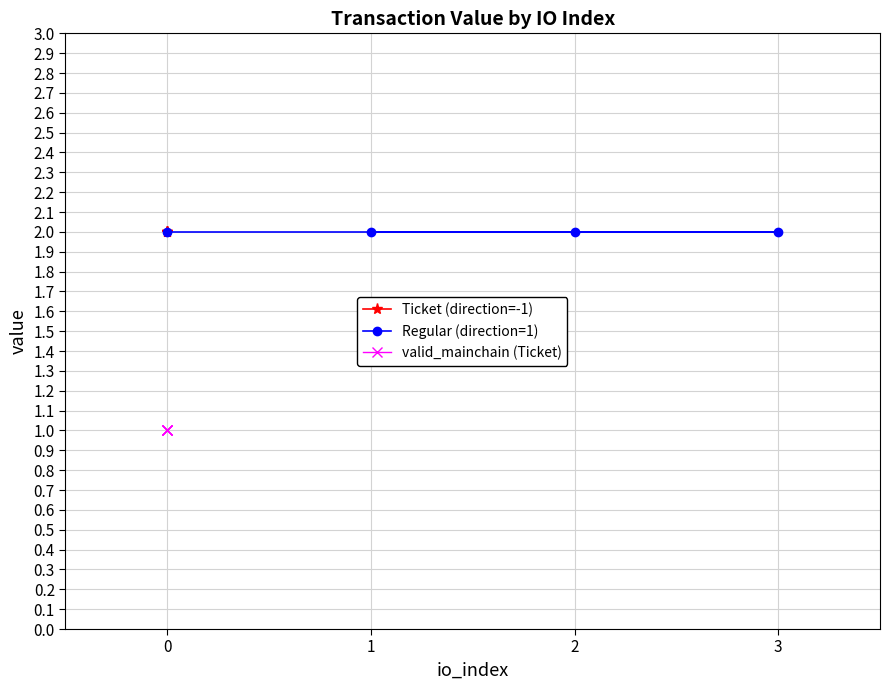

How many series are shown in this chart?

3